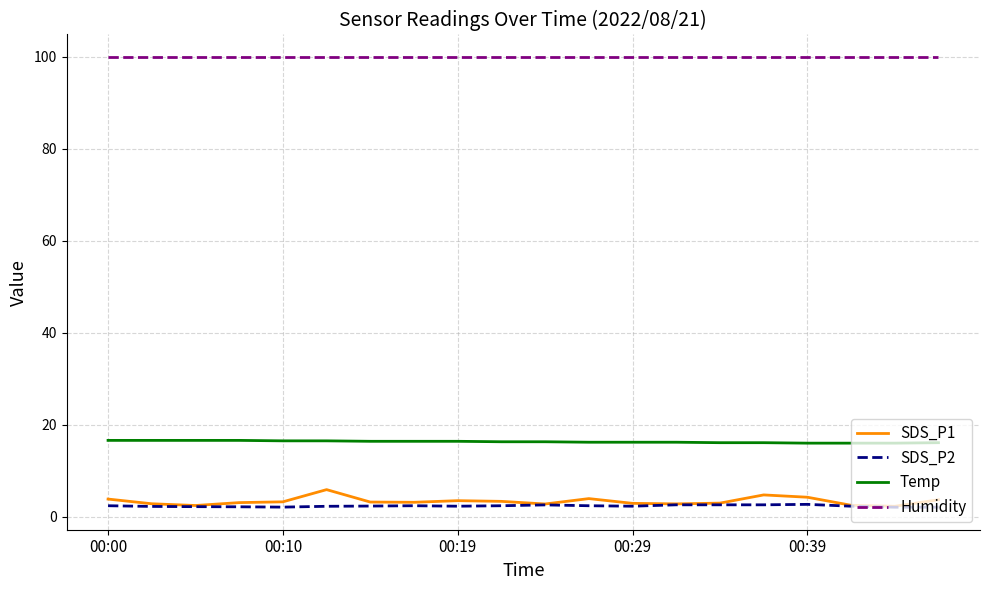

Which series has the largest total across all categories?

Humidity